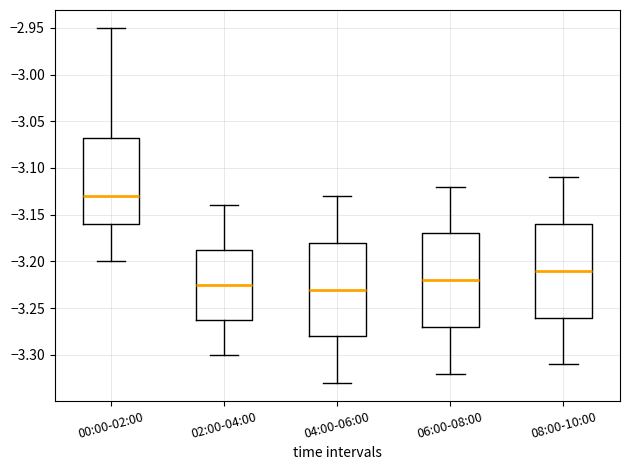

Reading left to right, transcribe this box plot: for each box, give where its median line is, the range the box spans, and where its two whiskers end, as read against the y-axis. The values are not printed on the chart, so give them approximately, as read against the axis.

00:00-02:00: median -3.130, box -3.160 to -3.065, whiskers -3.200 to -2.950
02:00-04:00: median -3.225, box -3.260 to -3.185, whiskers -3.300 to -3.140
04:00-06:00: median -3.230, box -3.280 to -3.180, whiskers -3.330 to -3.130
06:00-08:00: median -3.220, box -3.270 to -3.170, whiskers -3.320 to -3.120
08:00-10:00: median -3.210, box -3.260 to -3.160, whiskers -3.310 to -3.110